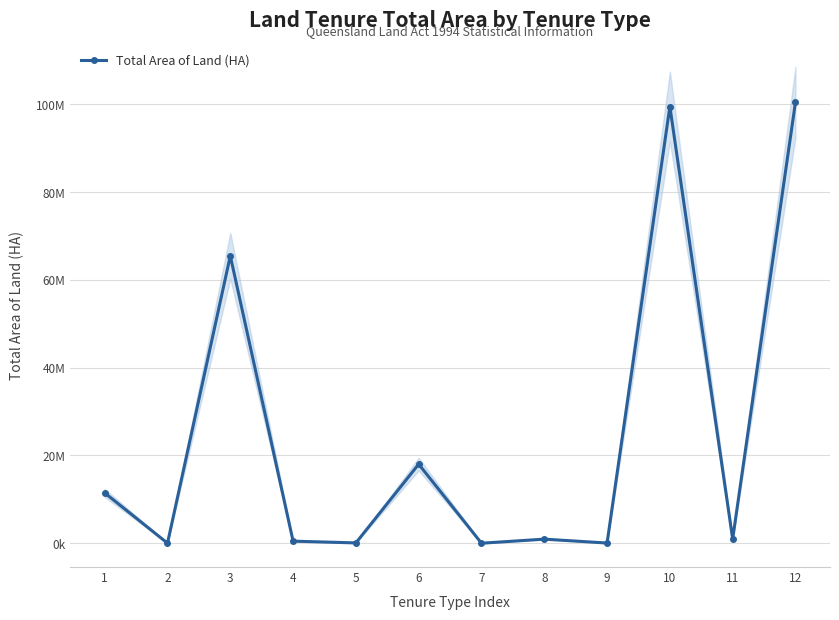

How many distinct data groups are displayed?

1